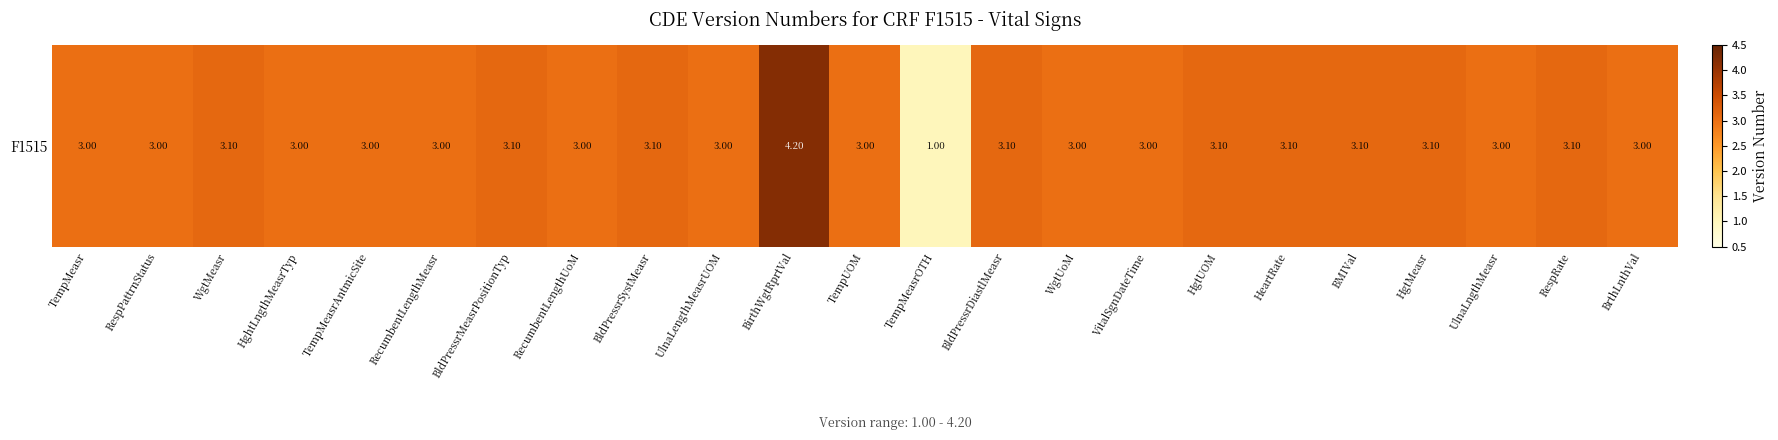

Reading left to right, transcribe all the data shown in this chart.

TempMeasr=3.0	RespPattrnStatus=3.0	WgtMeasr=3.1	HghtLngthMeasrTyp=3.0	TempMeasrAntmicSite=3.0	RecumbentLengthMeasr=3.0	BldPressrMeasrPositionTyp=3.1	RecumbentLengthUoM=3.0	BldPressrSystMeasr=3.1	UlnaLengthMeasrUOM=3.0	BirthWgtRprtVal=4.2	TempUOM=3.0	TempMeasrOTH=1.0	BldPressrDiastlMeasr=3.1	WgtUoM=3.0	VitalSgnDateTime=3.0	HgtUOM=3.1	HeartRate=3.1	BMIVal=3.1	HgtMeasr=3.1	UlnaLngthMeasr=3.0	RespRate=3.1	BrthLnthVal=3.0